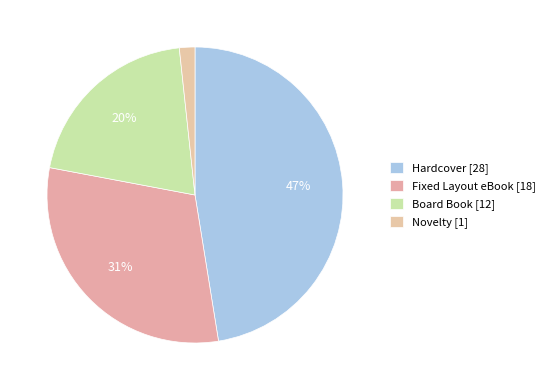

How many slices are in this pie chart?

4